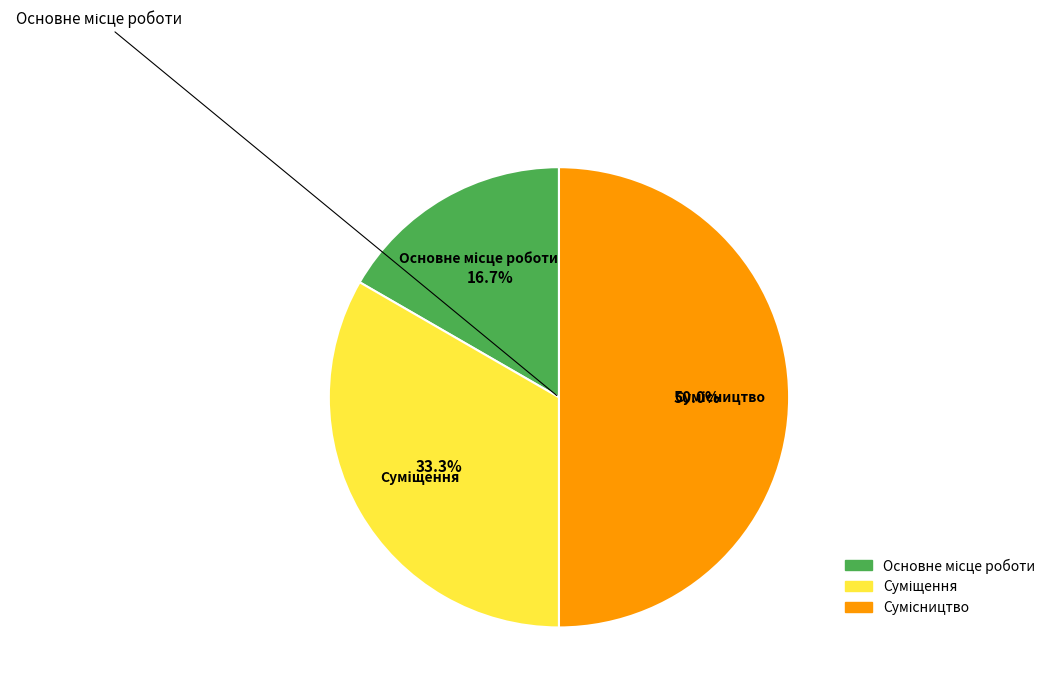

What is the ratio of the value at Сумісництво to the value at Основне місце роботи?

3.0